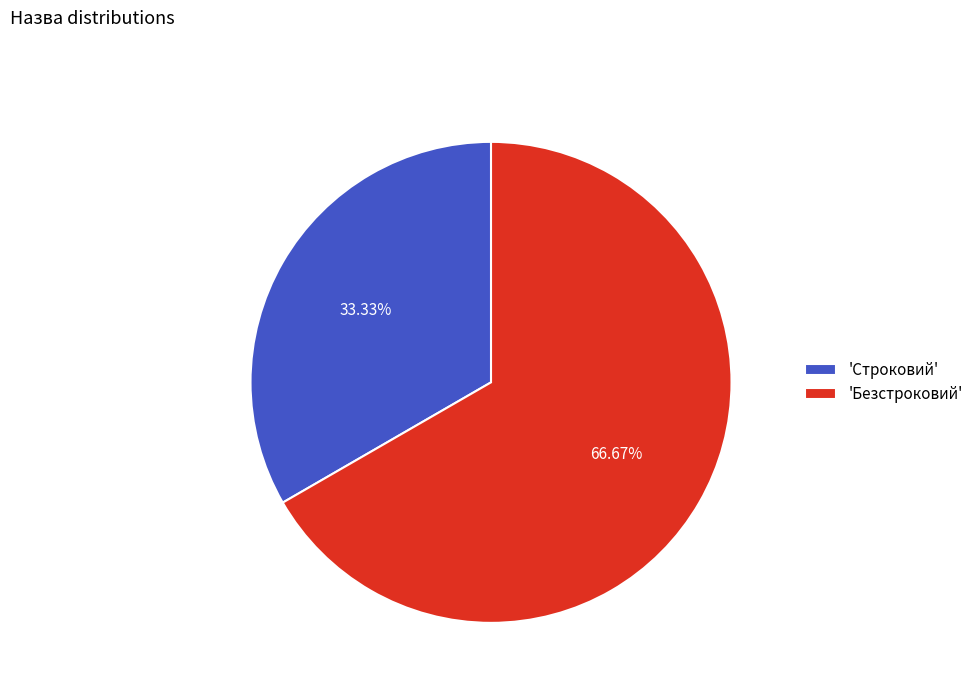

Combined, do 'Строковий' and 'Безстроковий' account for over 50%?

Yes